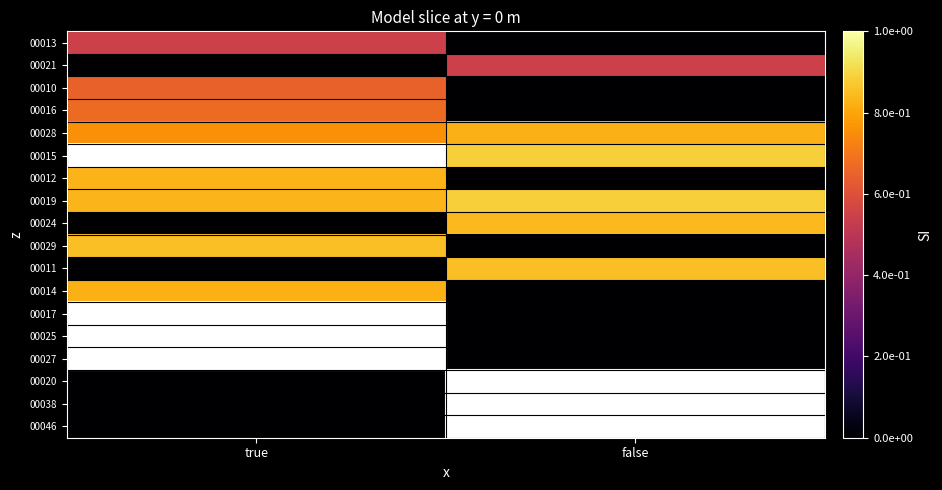

Which category has the highest value across all series?

true